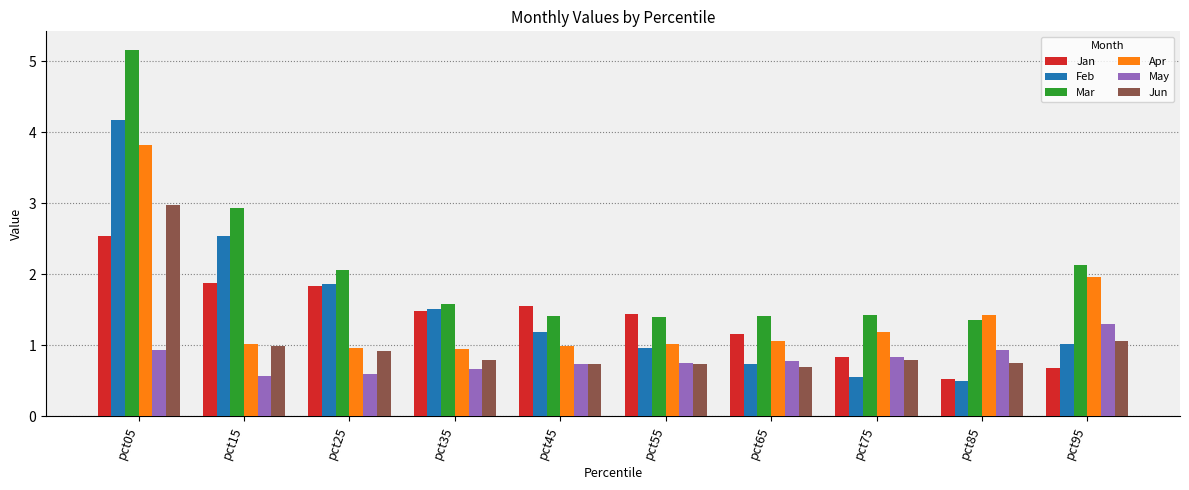

Where does the Apr series first go above 1?

pct05